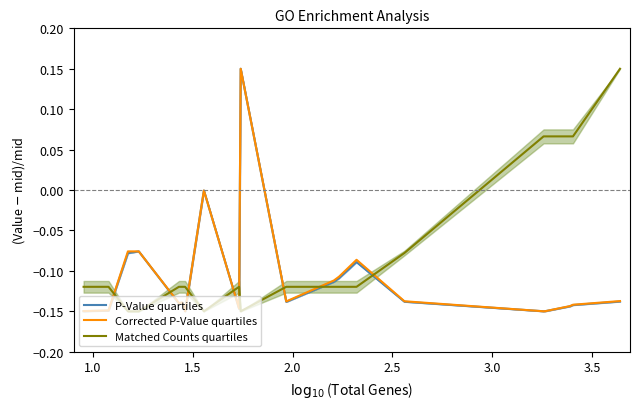

How many times do Matched Counts quartiles and P-Value quartiles cross each other?

8